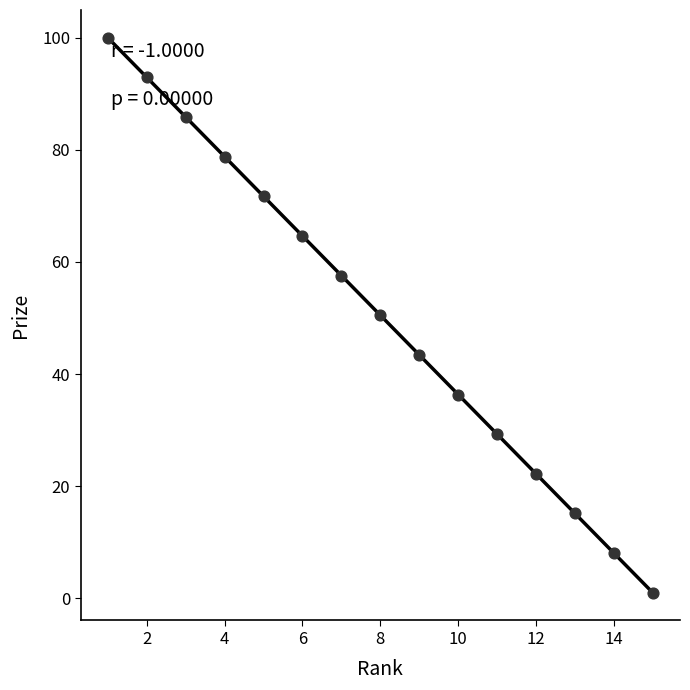

What is the range of Y values (max minus min)?

99.0